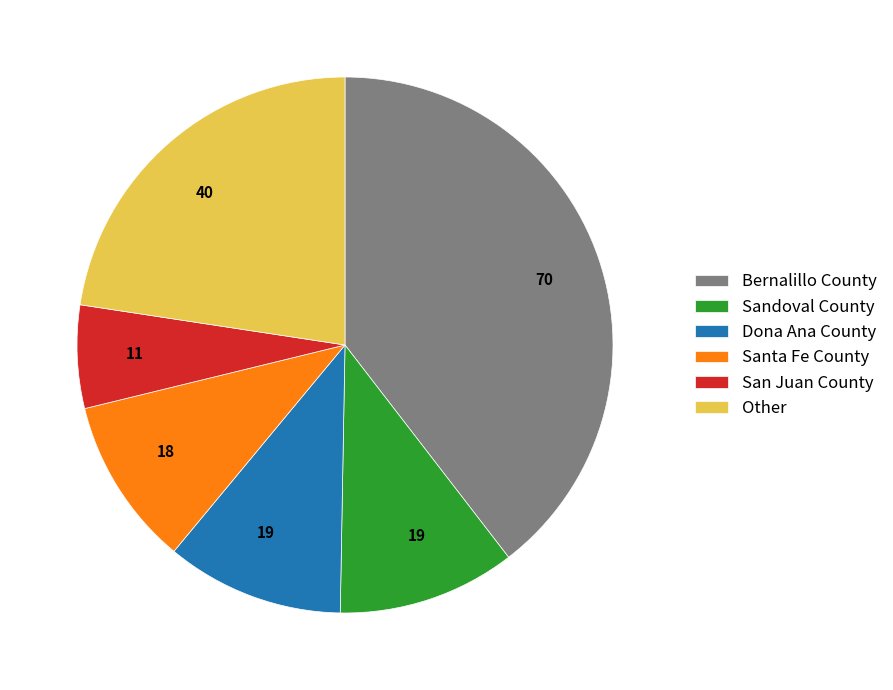

Combined, do San Juan County and Bernalillo County account for over 50%?

No